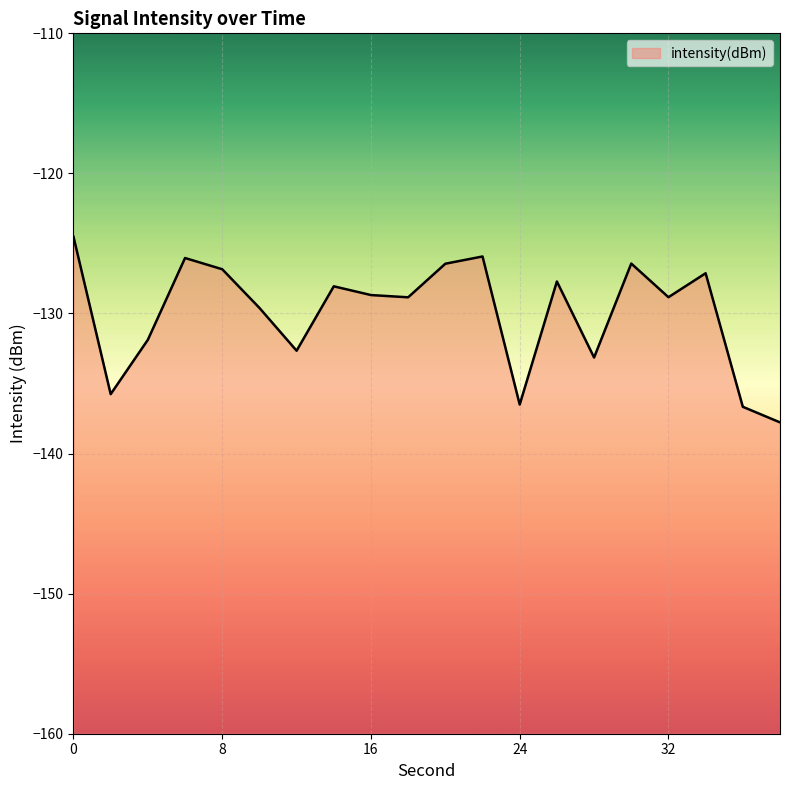

Is it true that the value at 30 is -50.4?

False